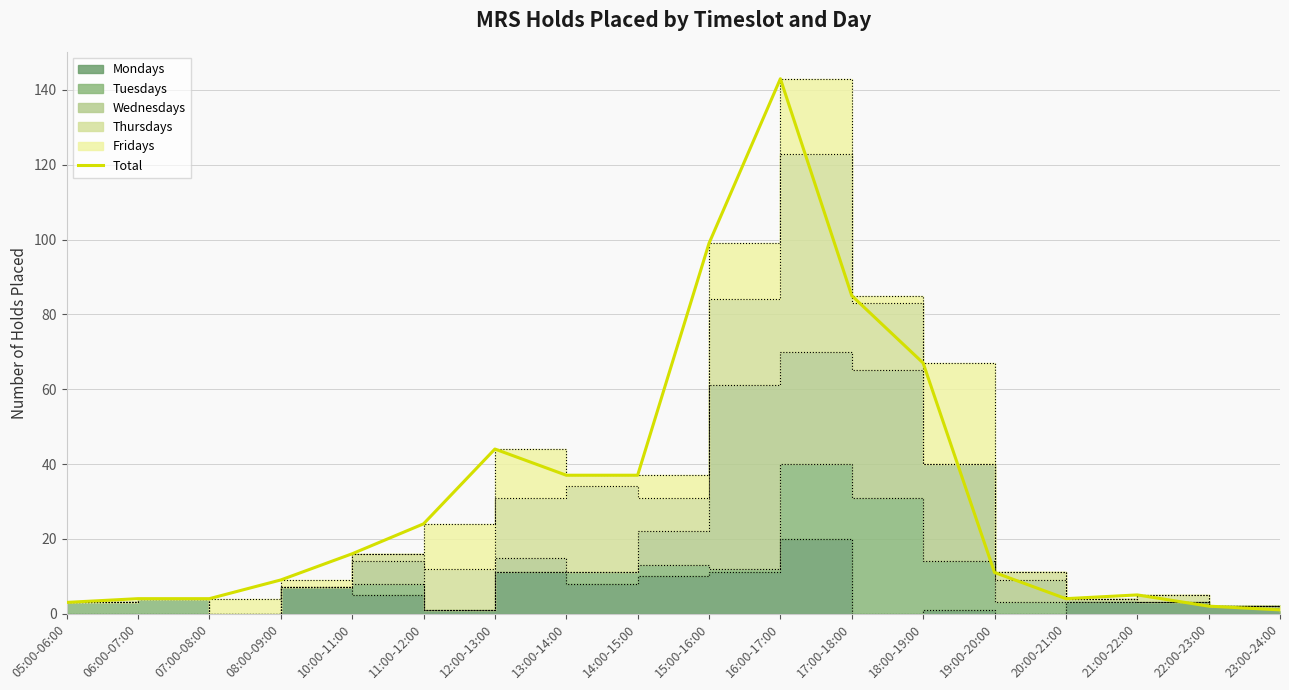

What is the difference between the maximum and minimum values?

142